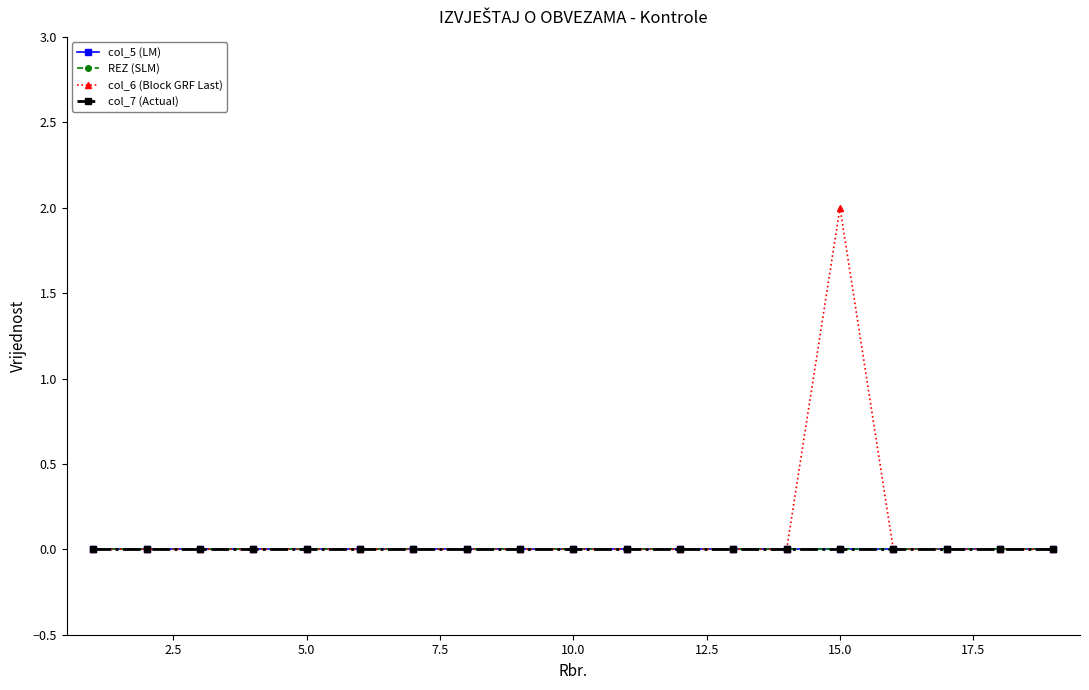

Does the chart have visible grid lines?

No